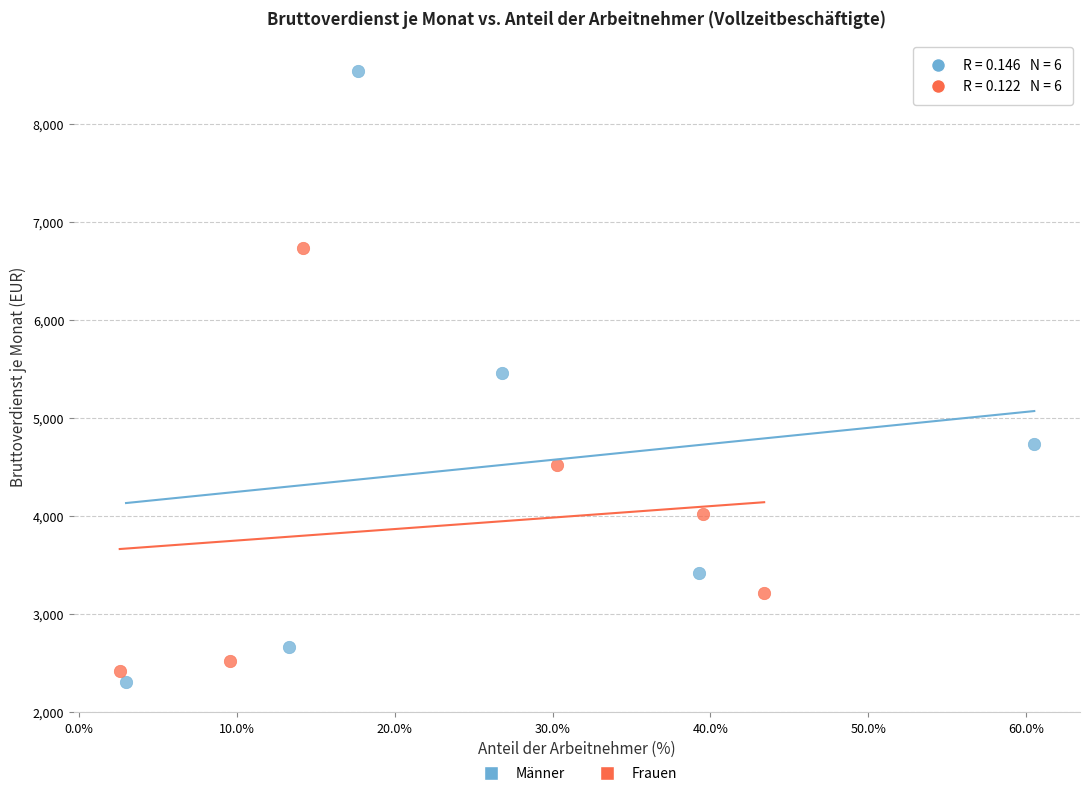

Which series has the widest spread of Y values?

Männer